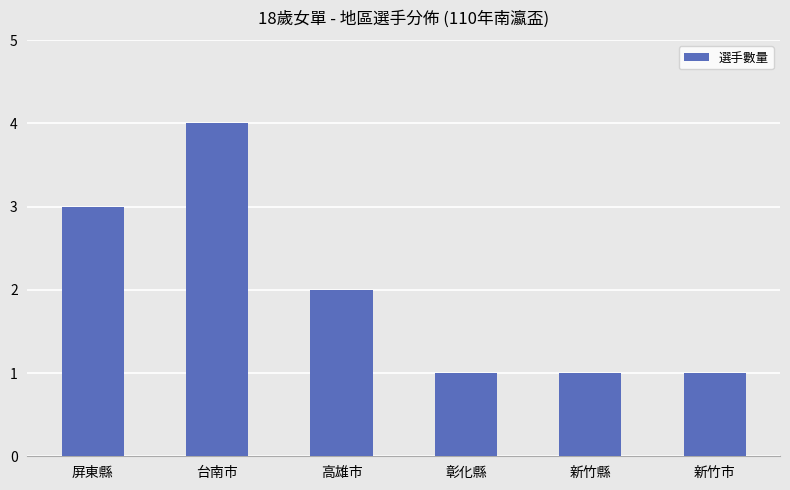

What is the minimum value shown in the chart?

1